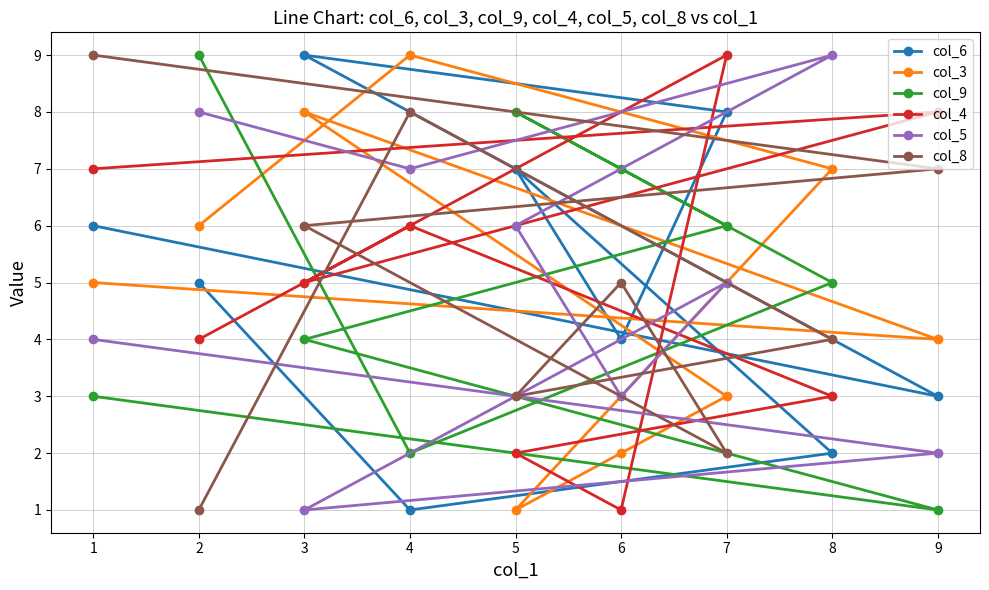

What value does the col_4 series have at 4?

6